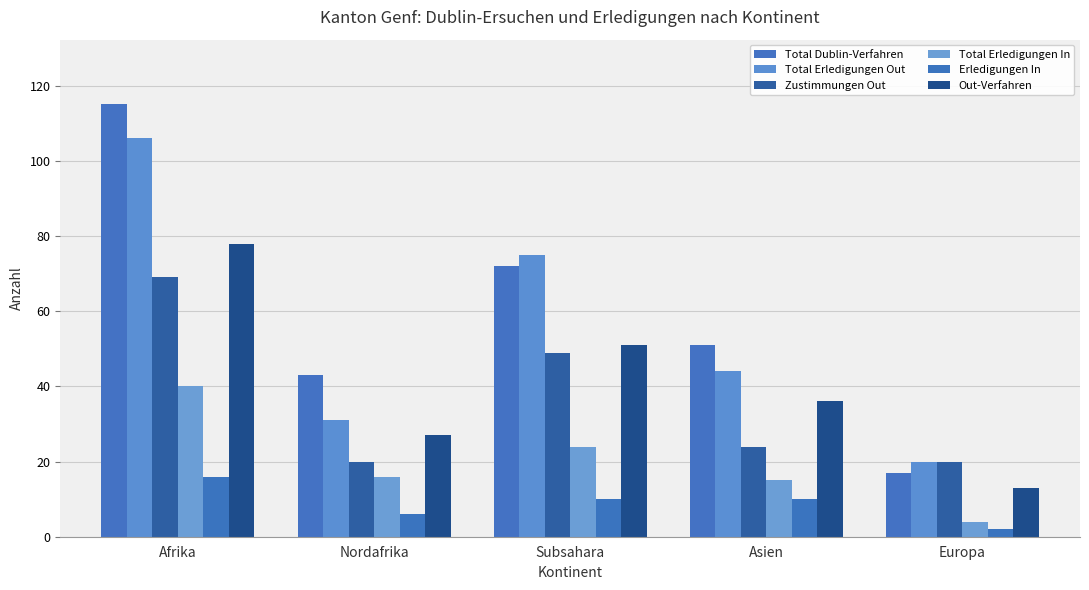

What is the label of the 4th bar from the right?

Nordafrika